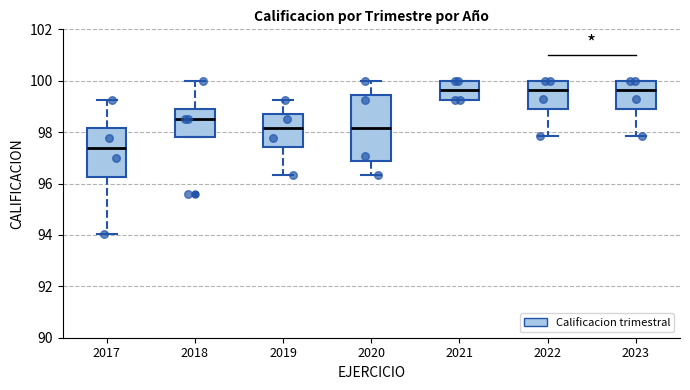

Which box has the lowest median line?

2017